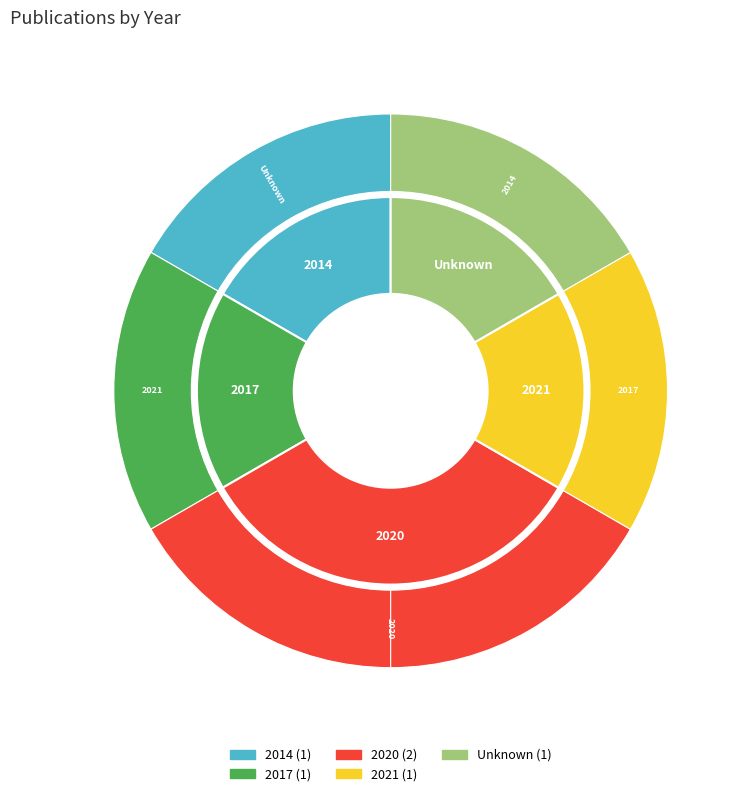

How much of the chart is everything except 2020?

66.7%